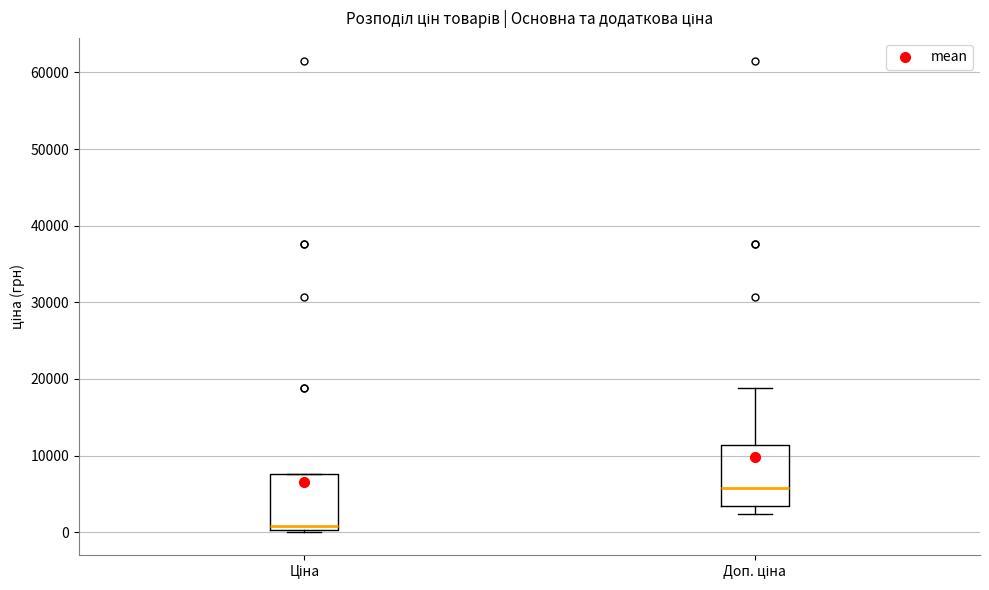

Where is the lower edge of the box for Ціна on the y-axis? The values are not printed on the chart, so give them approximately, as read against the axis.

0